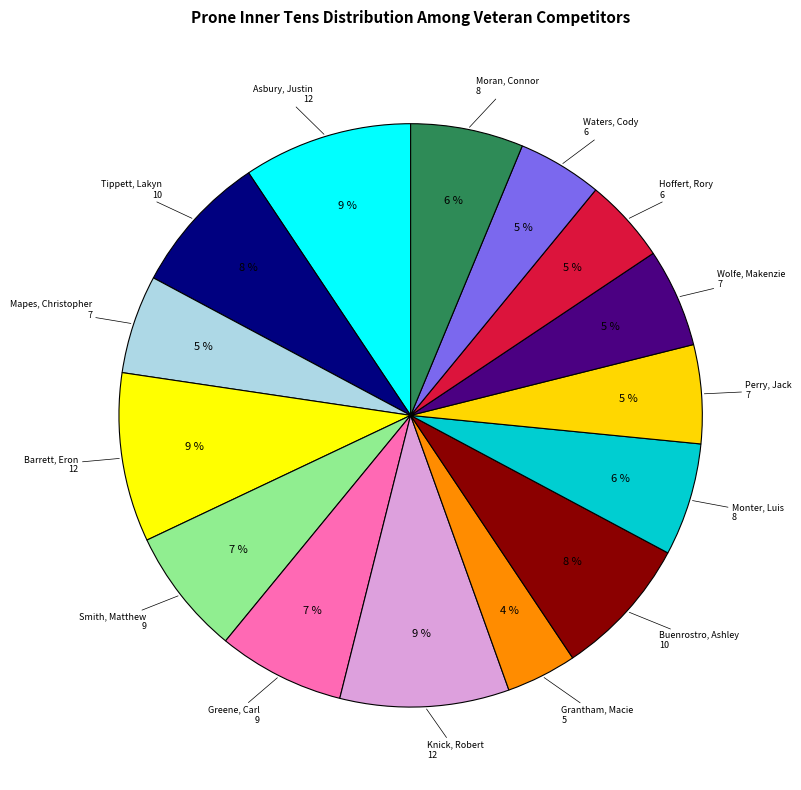

Which category has the smallest portion of the pie?

Grantham, Macie